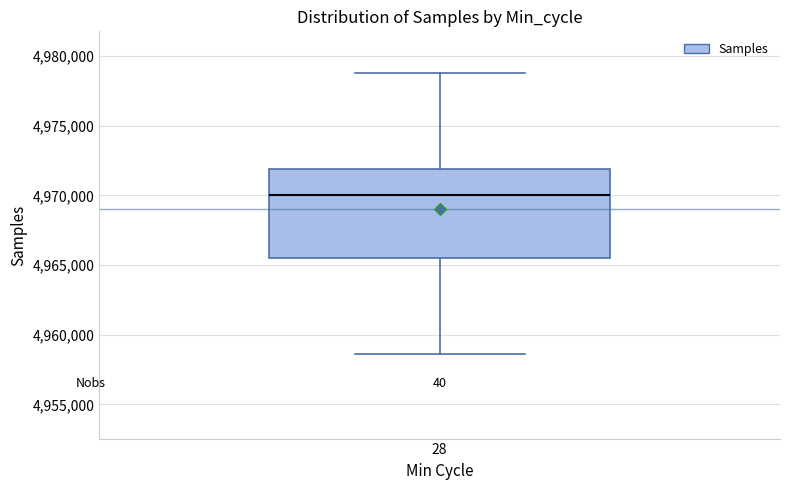

Transcribe this box plot: give where the median line is, the range the box spans, and where the two whiskers end, as read against the y-axis. The values are not printed on the chart, so give them approximately, as read against the axis.

median 4970000, box 4965500 to 4972000, whiskers 4958500 to 4979000